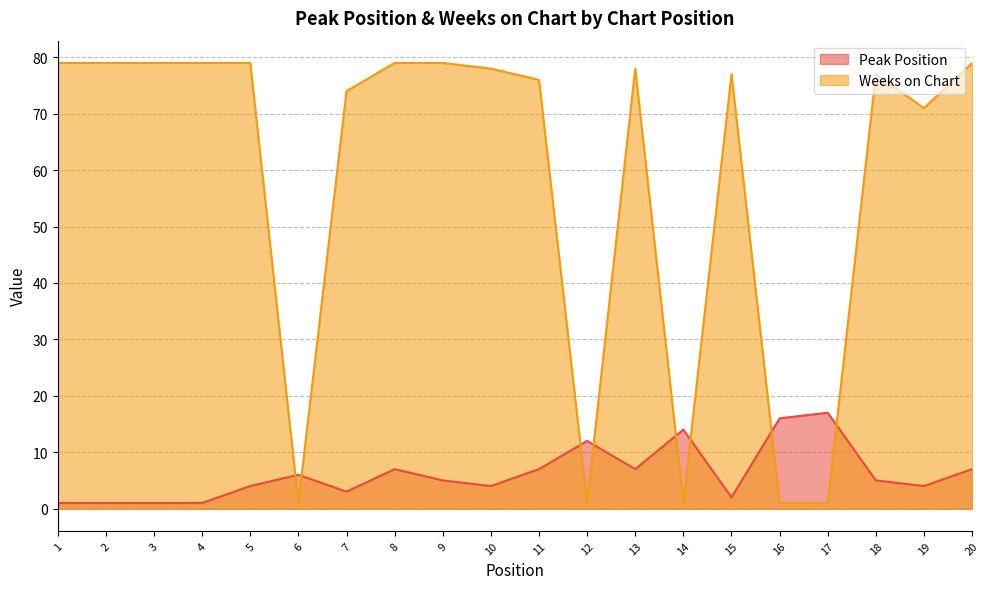

True or false: Peak Position and Weeks on Chart intersect in this chart.

True